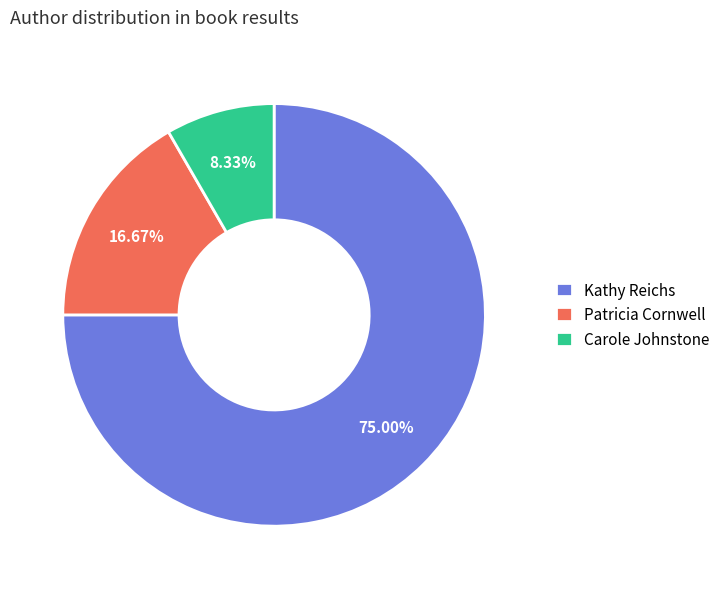

Count the number of slices in the pie.

3